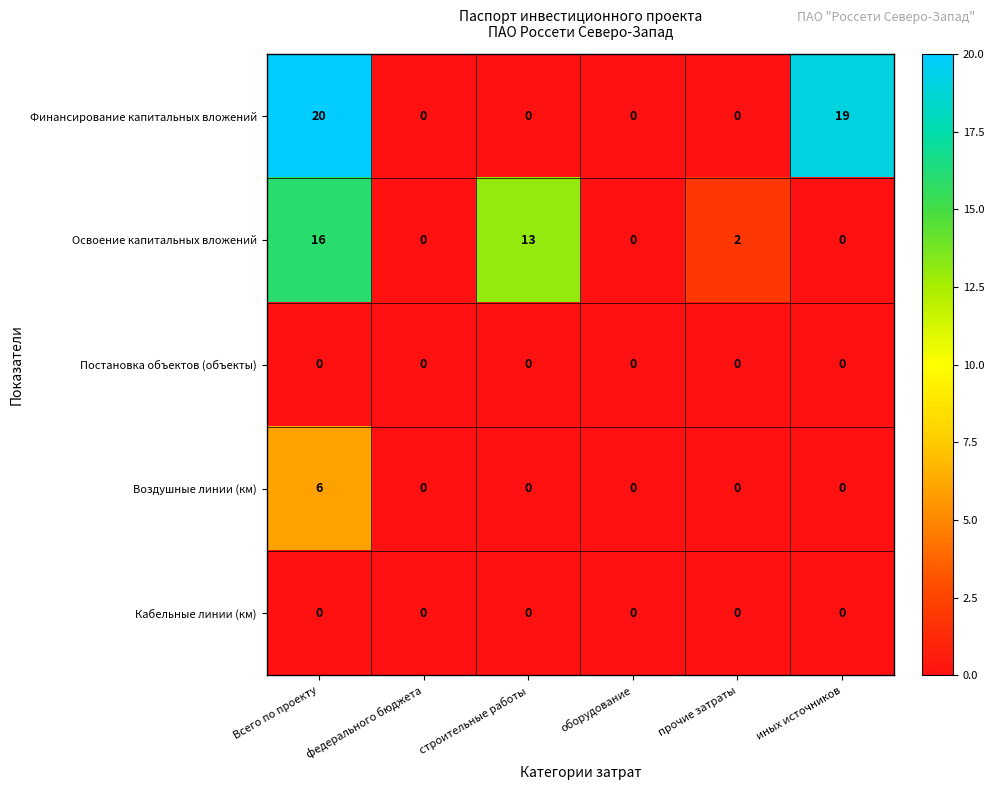

What is the maximum value for Воздушные линии (км)?

6